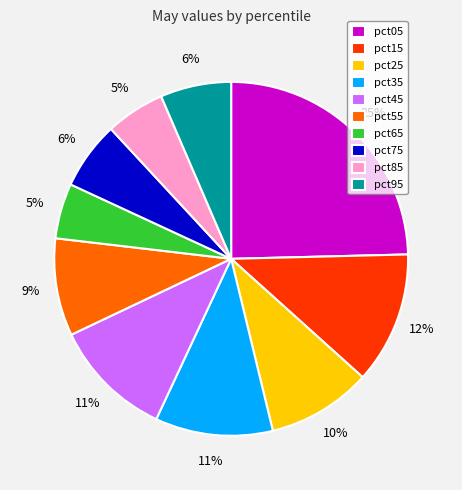

Which slice is the largest?

pct05